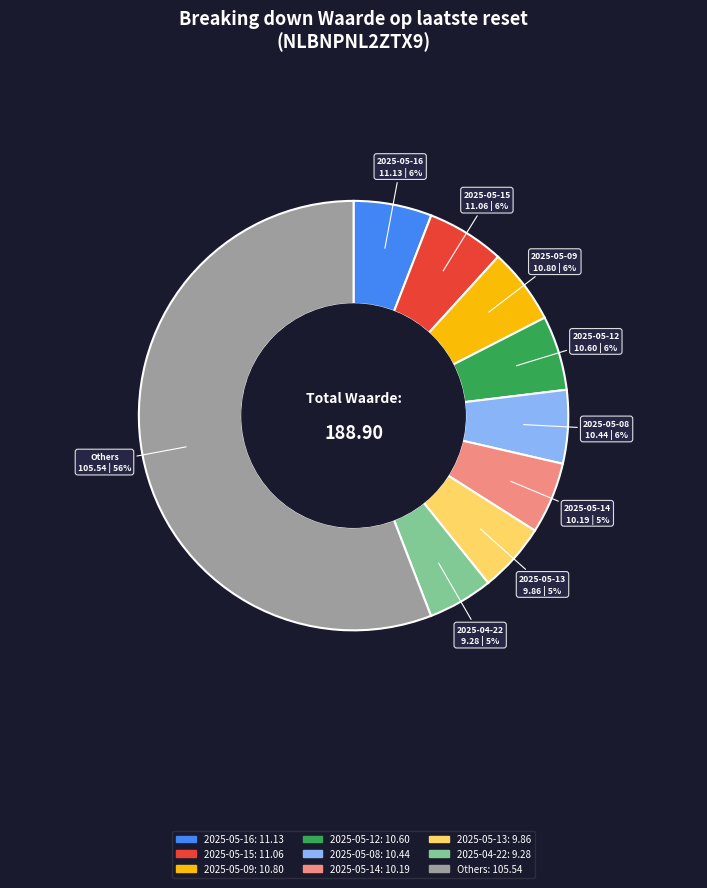

Is there a majority slice in this chart?

Yes